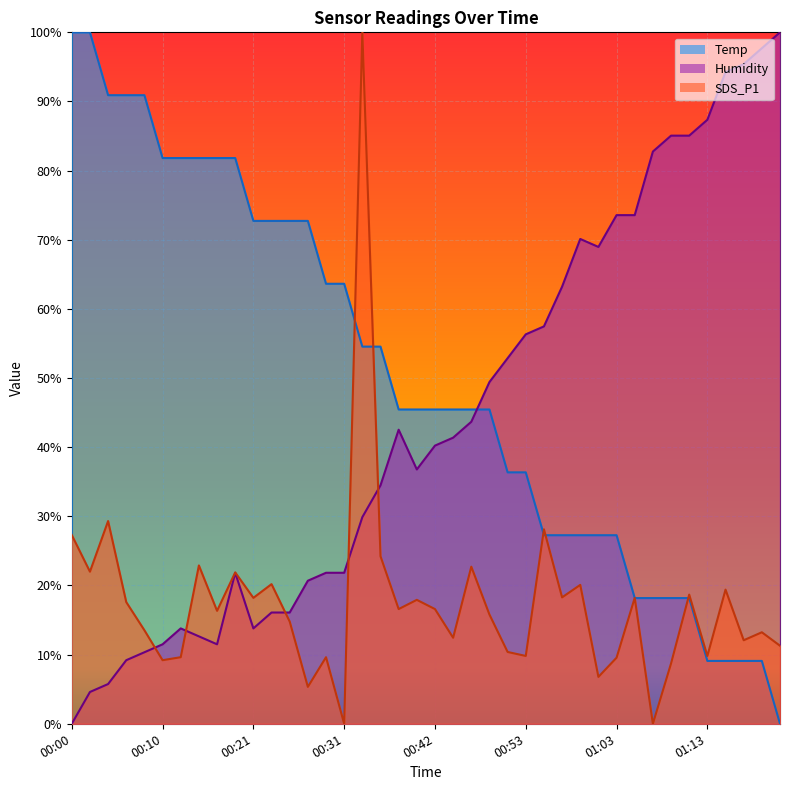

Which series changed the most between 00:27 and 01:17?

Humidity